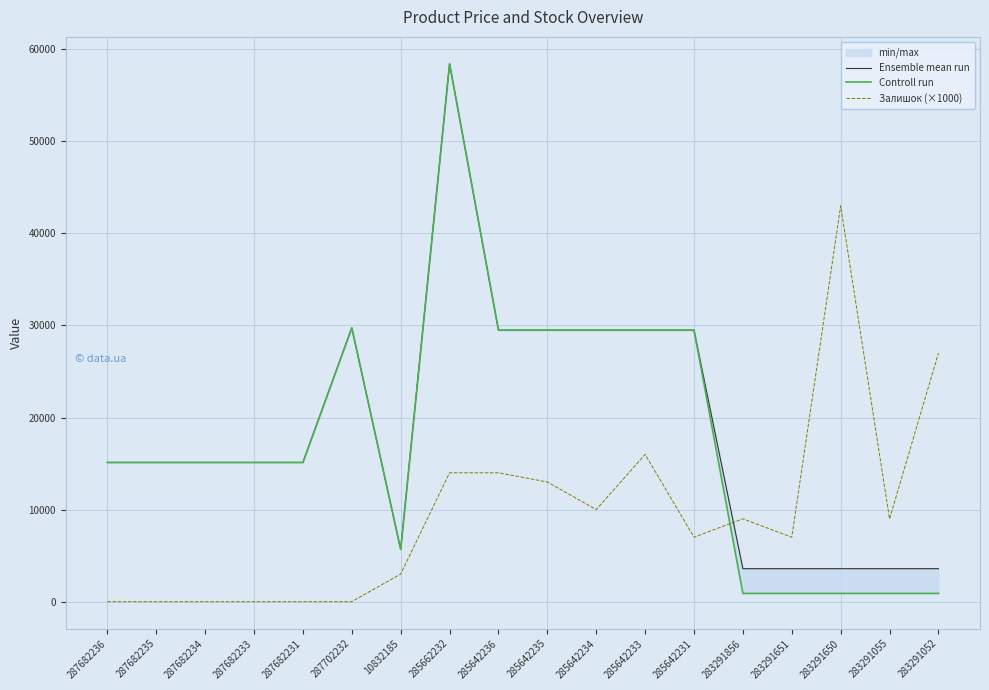

In Controll run, how many points are lower than both neighbors (excluding endpoints)?

1